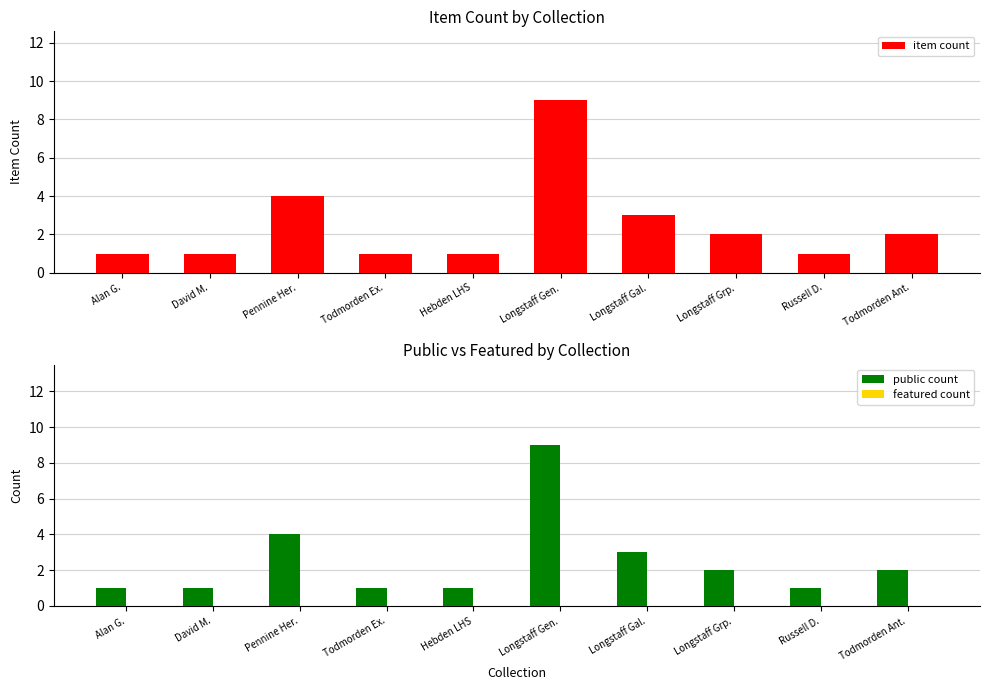

What are all the series names shown in the legend?

item count, public count, featured count